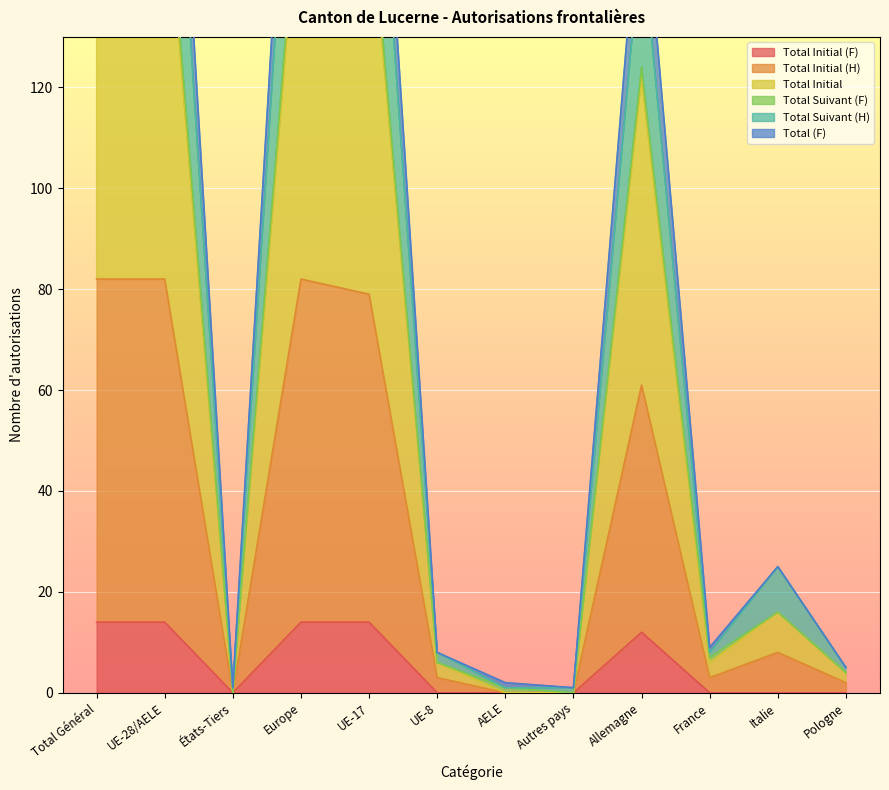

The Total Initial (F) series shows 14 at UE-28/AELE. True or false?

True